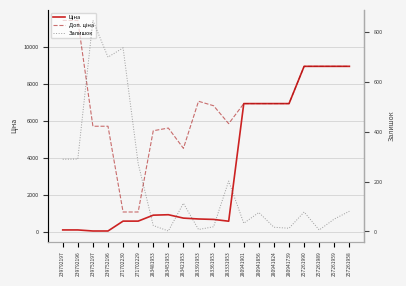

How many lines are shown in the chart?

3